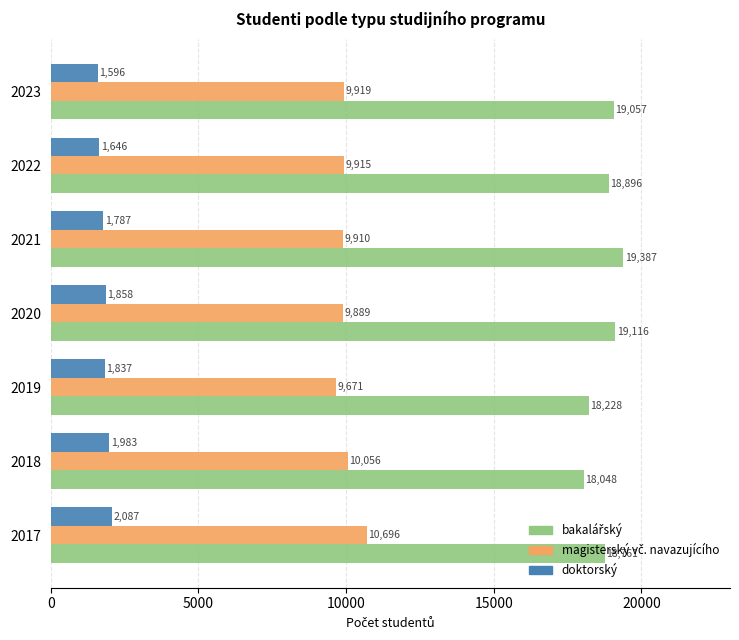

Which category has the highest value in the doktorský series?

2017